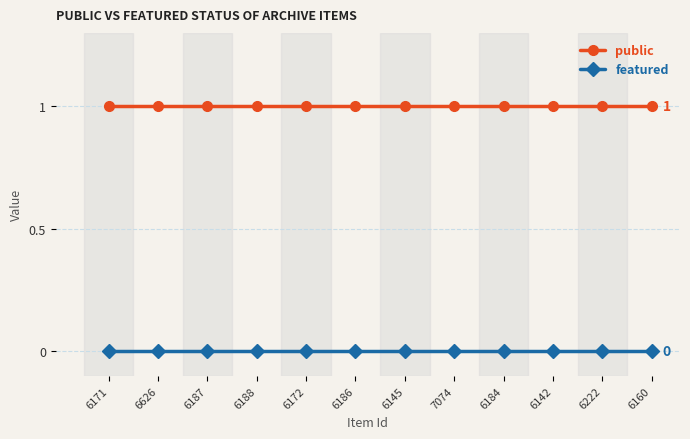

True or false: featured and public intersect in this chart.

False